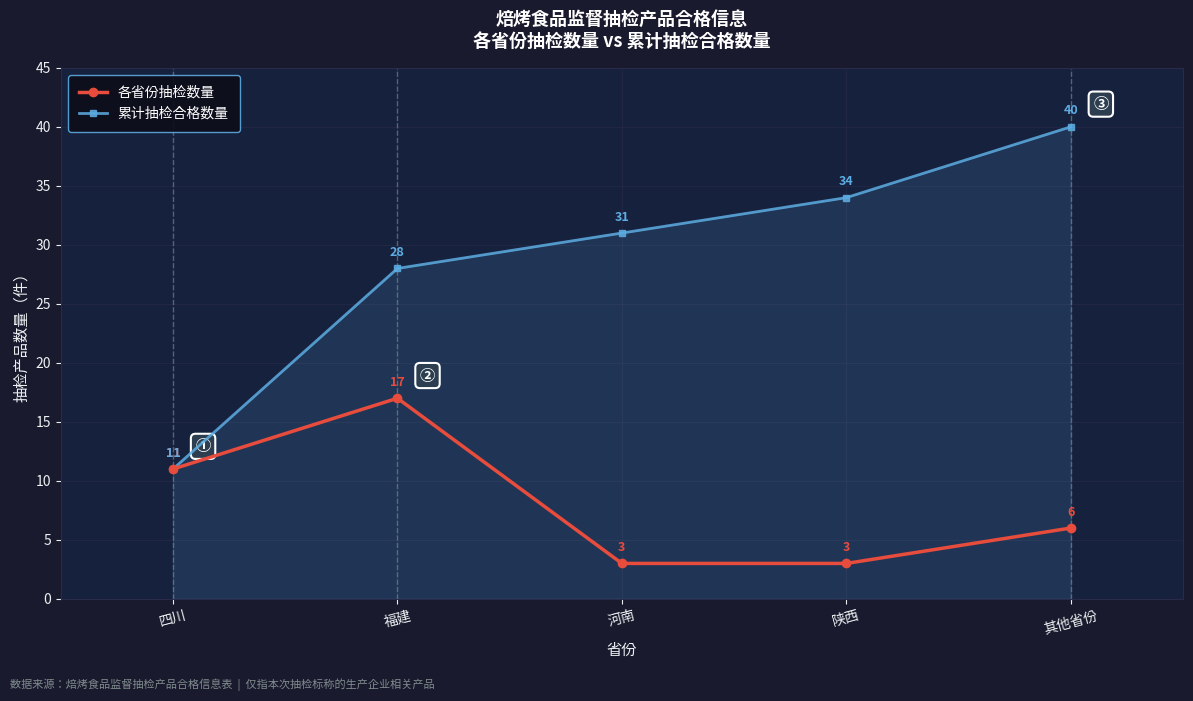

Is it true that 各省份抽检数量 equals 3 at 陕西?

True